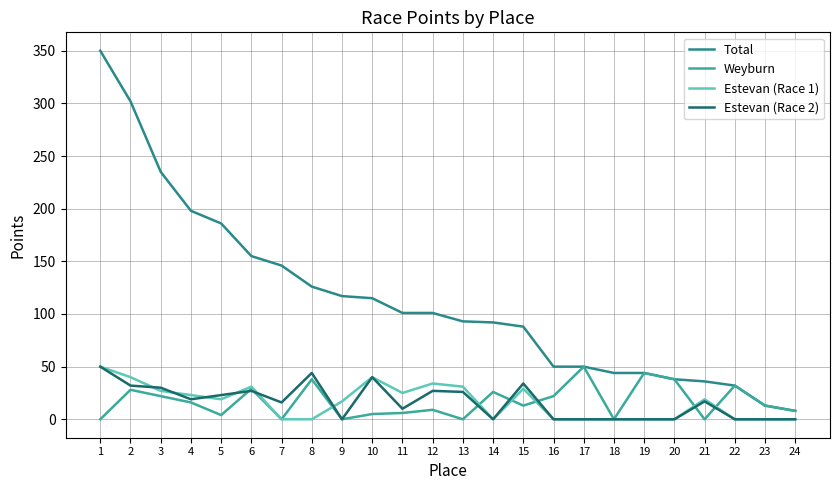

After their last crossing, which series has the higher values: Estevan (Race 2) or Estevan (Race 1)?

Estevan (Race 1)